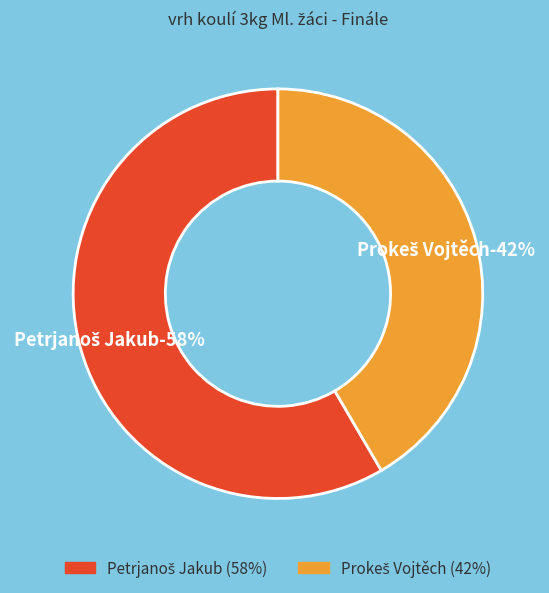

What is the smallest slice in the pie chart?

Prokeš Vojtěch